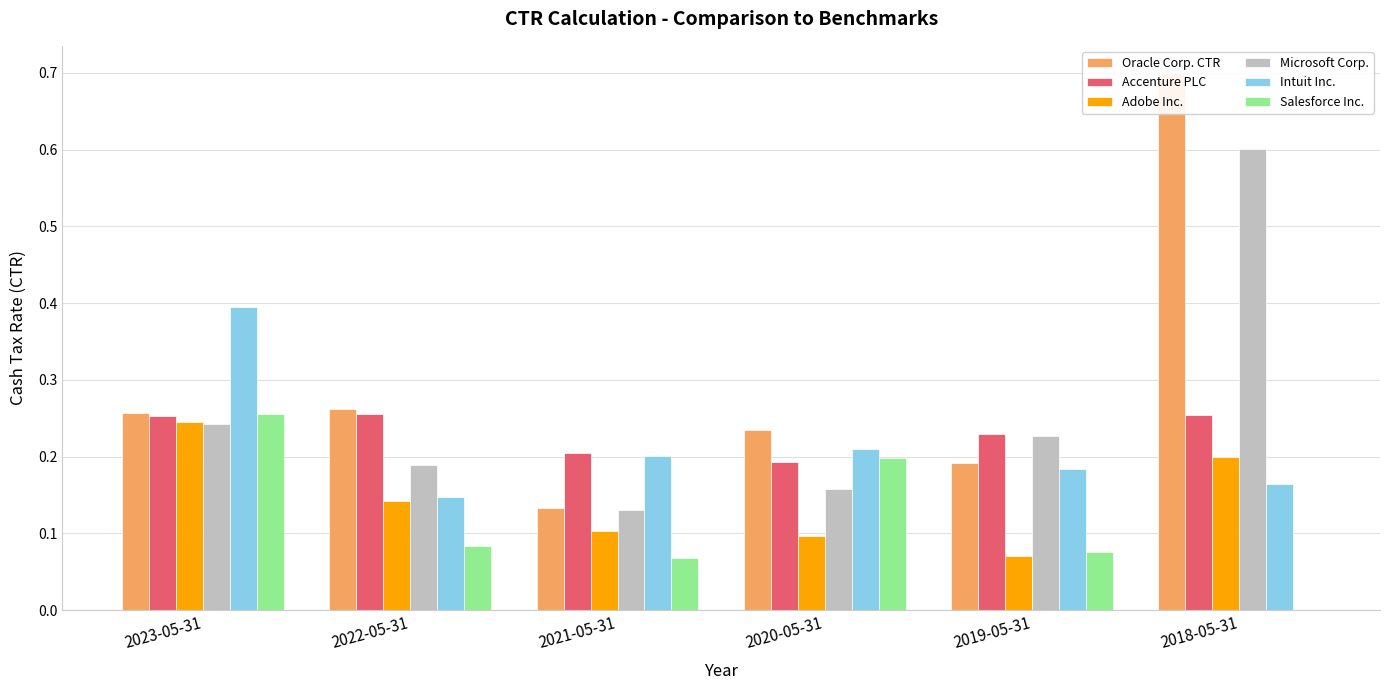

What are all the series names shown in the legend?

Oracle Corp. CTR, Accenture PLC, Adobe Inc., Microsoft Corp., Intuit Inc., Salesforce Inc.